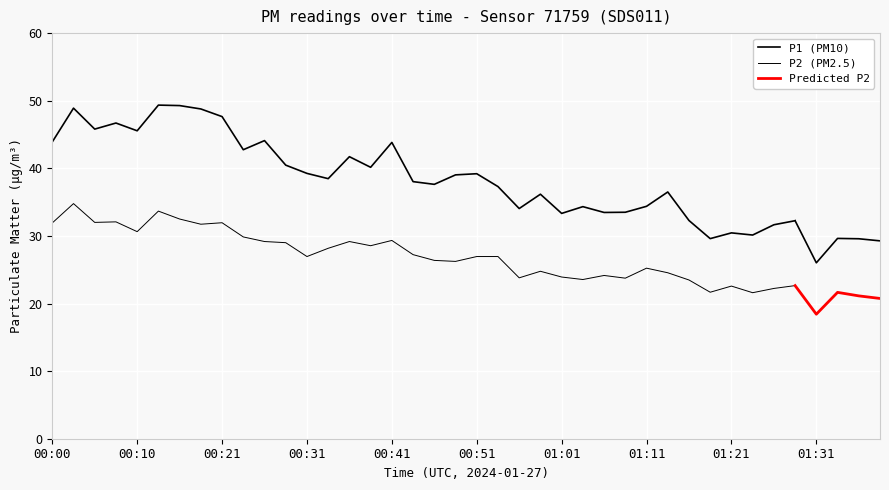

Reading left to right, list all the values displayed in this chart.

P1: 43.9	48.9	45.8	46.7	45.5	49.4	49.3	48.8	47.6	42.8	44.1	40.5	39.2	38.5	41.7	40.1	43.8	38.0	37.6	39.0	39.2	37.3	34.0	36.2	33.3	34.3	33.5	33.5	34.4	36.5	32.3	29.6	30.4	30.1	31.6	32.2	26.0	29.6	29.6	29.3
P2: 31.9	34.8	32.0	32.1	30.6	33.7	32.5	31.7	31.9	29.9	29.2	29.0	26.9	28.2	29.2	28.6	29.3	27.2	26.4	26.2	26.9	26.9	23.8	24.8	23.9	23.6	24.1	23.8	25.2	24.6	23.5	21.7	22.6	21.6	22.2	22.6	18.4	21.6	21.1	20.8